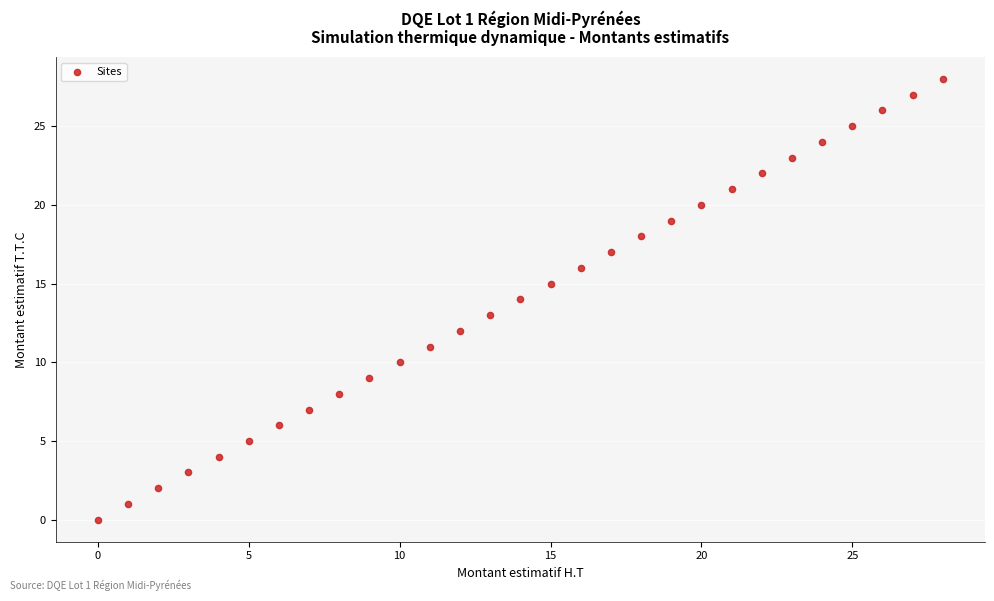

What is the range of Y values (max minus min)?

28